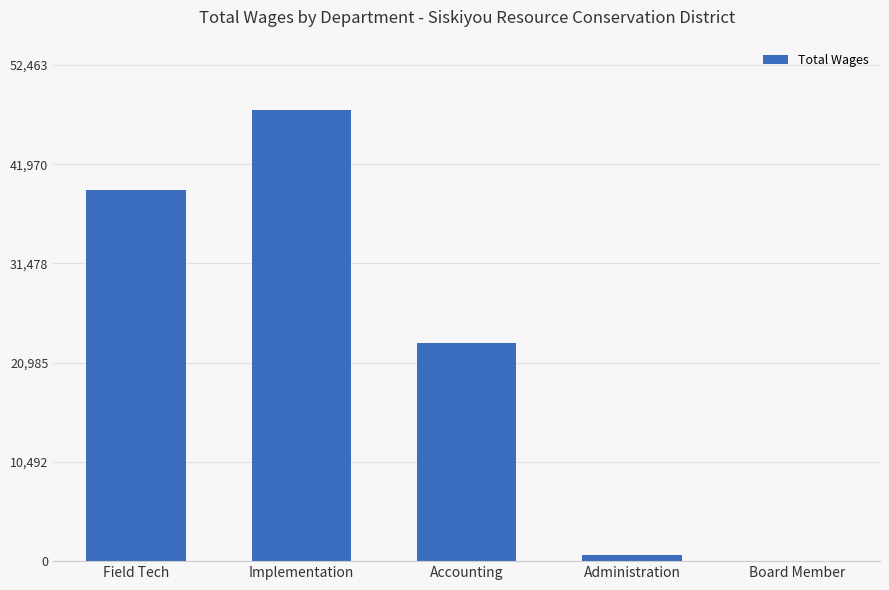

Is it true that the value at Implementation is 47694?

True